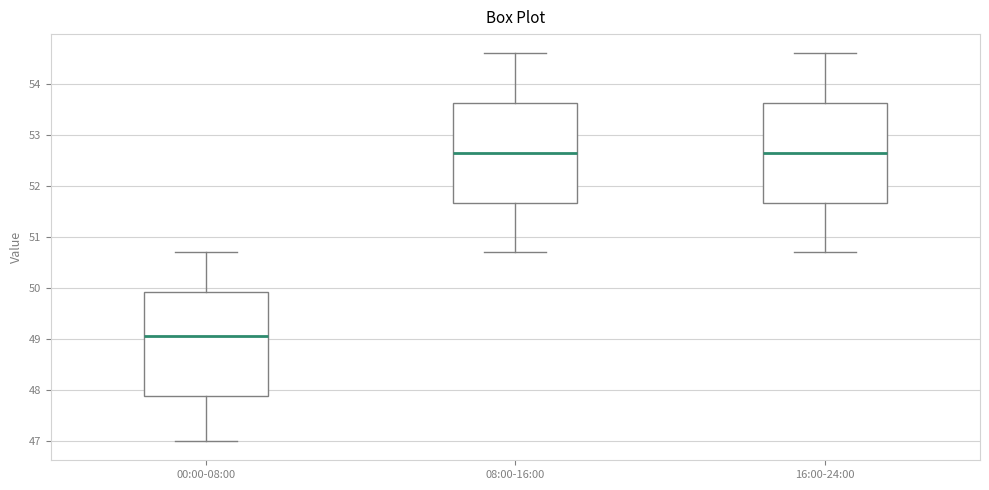

Reading left to right, read every box against the y-axis: the position of its median line, the range the box covers, and the ends of its whiskers. The values are not printed on the chart, so give them approximately, as read against the axis.

00:00-08:00: median 49.1, box 47.9 to 49.9, whiskers 47.0 to 50.7
08:00-16:00: median 52.7, box 51.7 to 53.6, whiskers 50.7 to 54.6
16:00-24:00: median 52.7, box 51.7 to 53.6, whiskers 50.7 to 54.6